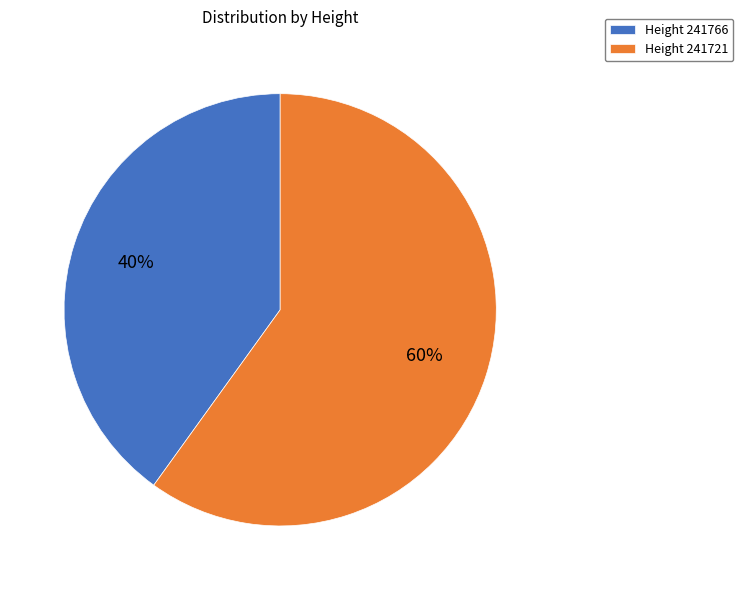

What percentage is the Height 241721 slice, to the nearest percent?

60%